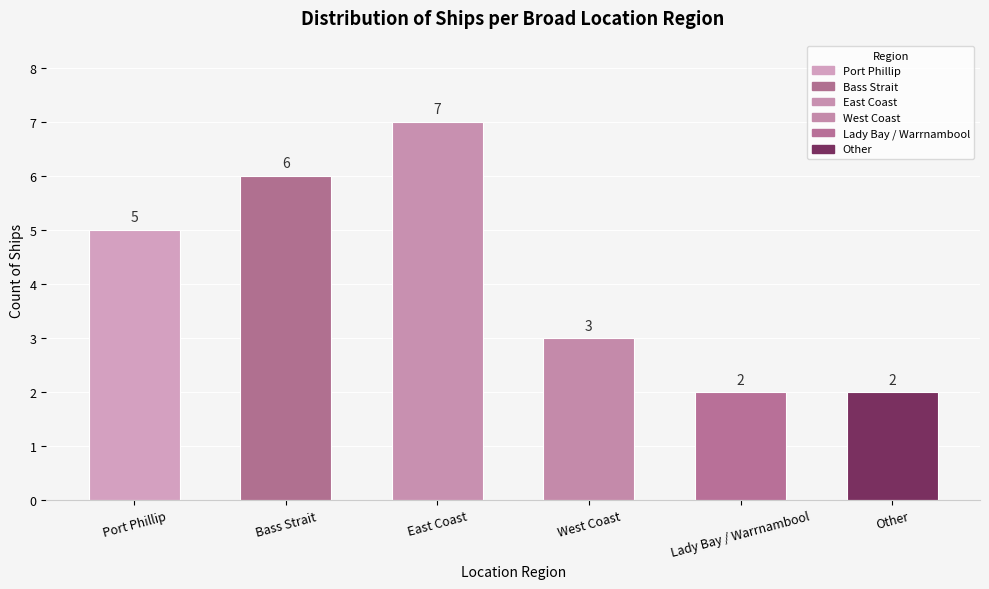

What is the change in value from East Coast to West Coast?

-4